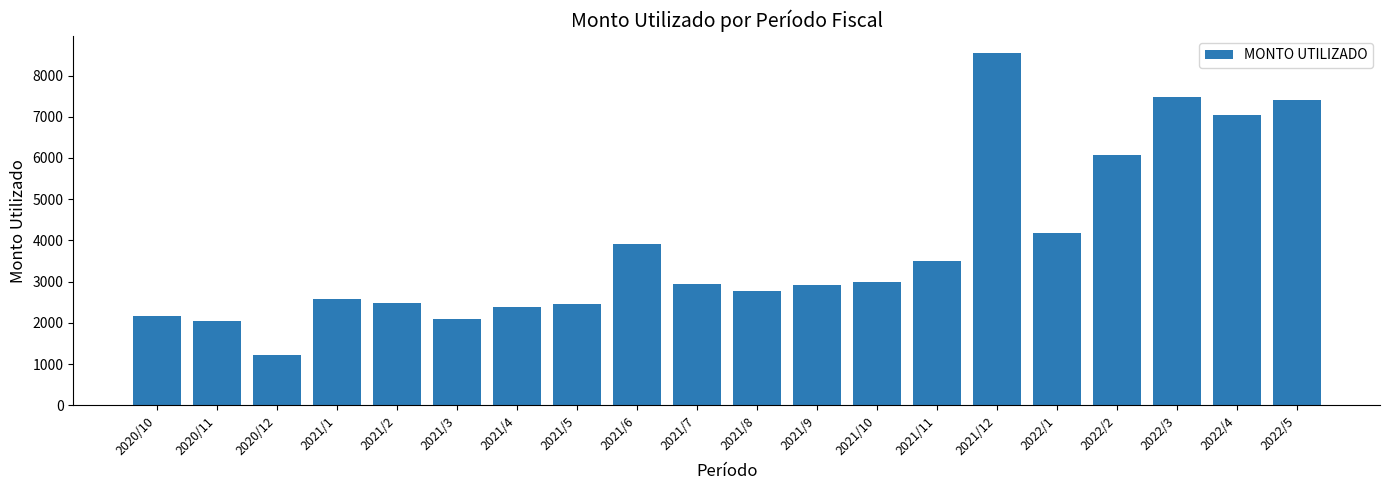

What is the difference between the values at 2020/12 and 2021/9?

1706.8